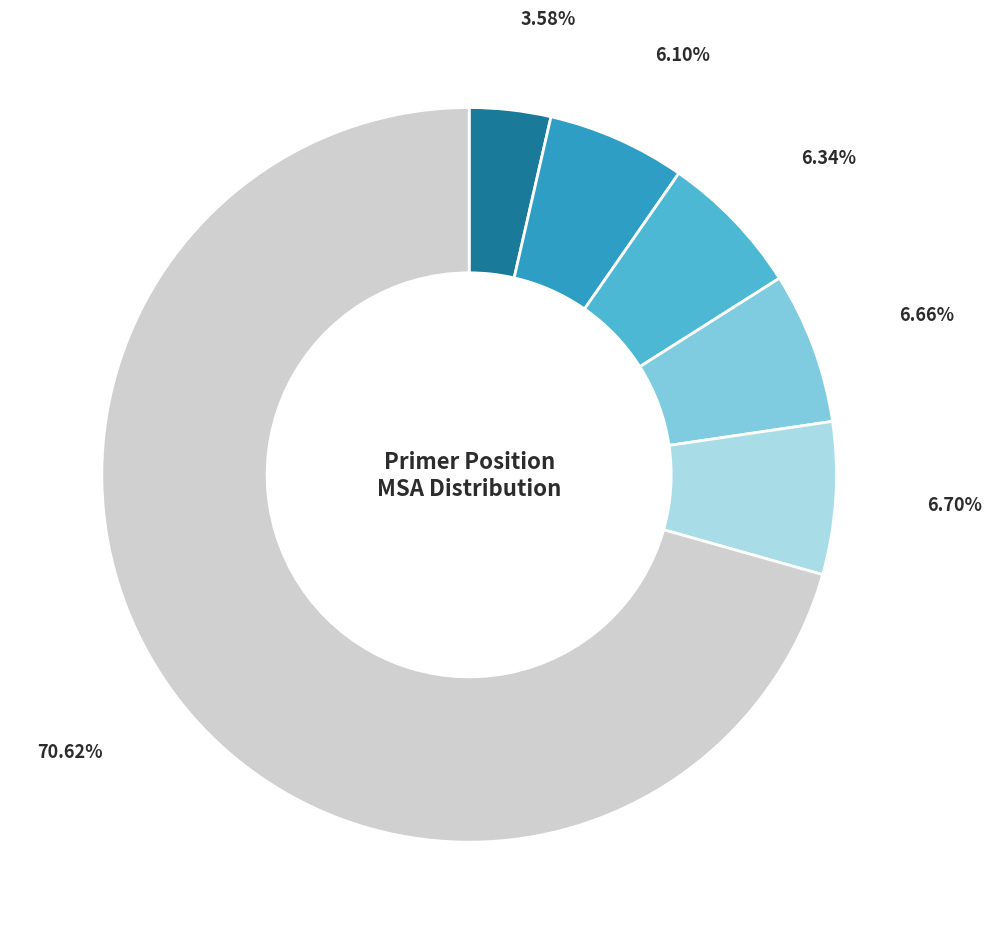

Is there any slice that represents more than half of the pie?

Yes